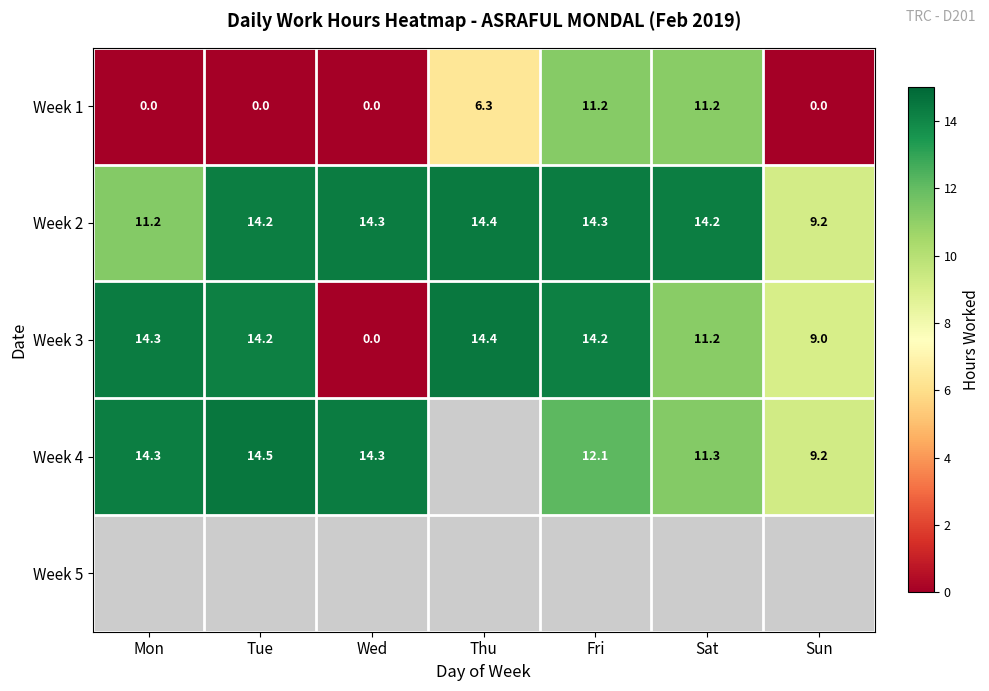

The Week 2 series shows 9.0 at Tue. True or false?

False